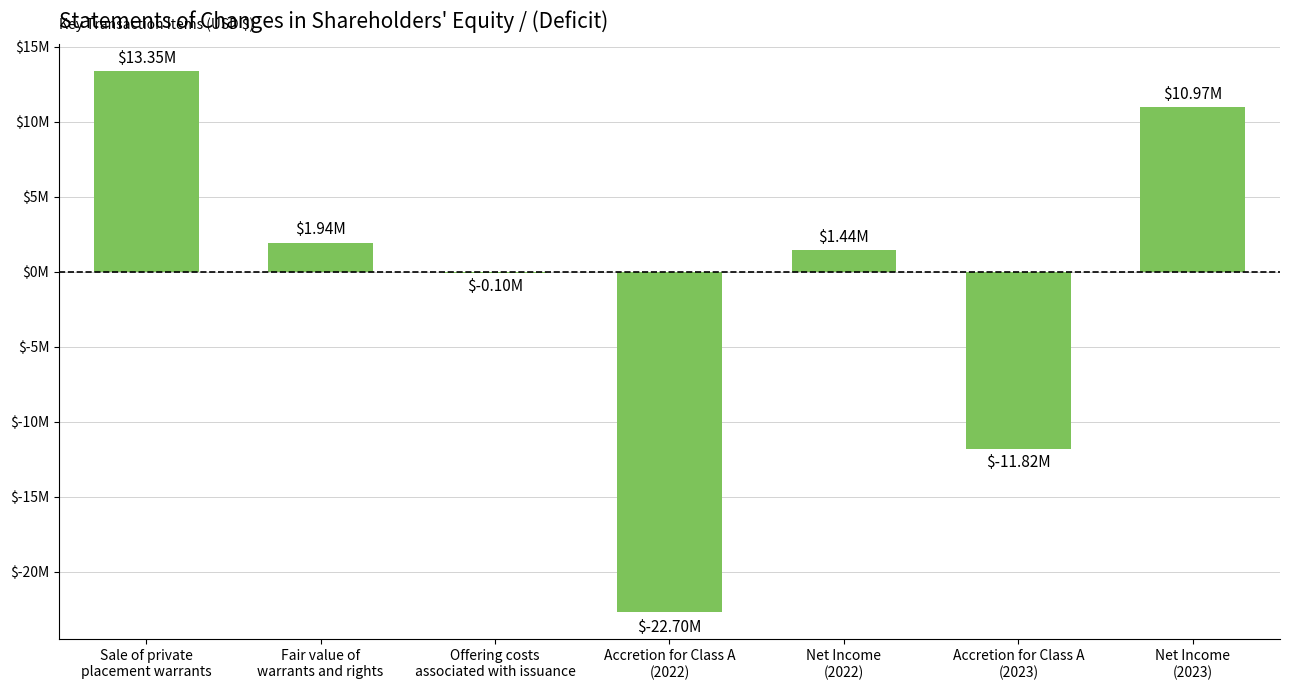

Reading left to right, what are all the values shown in this chart?

13350000	1939590	-101200	-22698063	1439171	-11815666	10971101